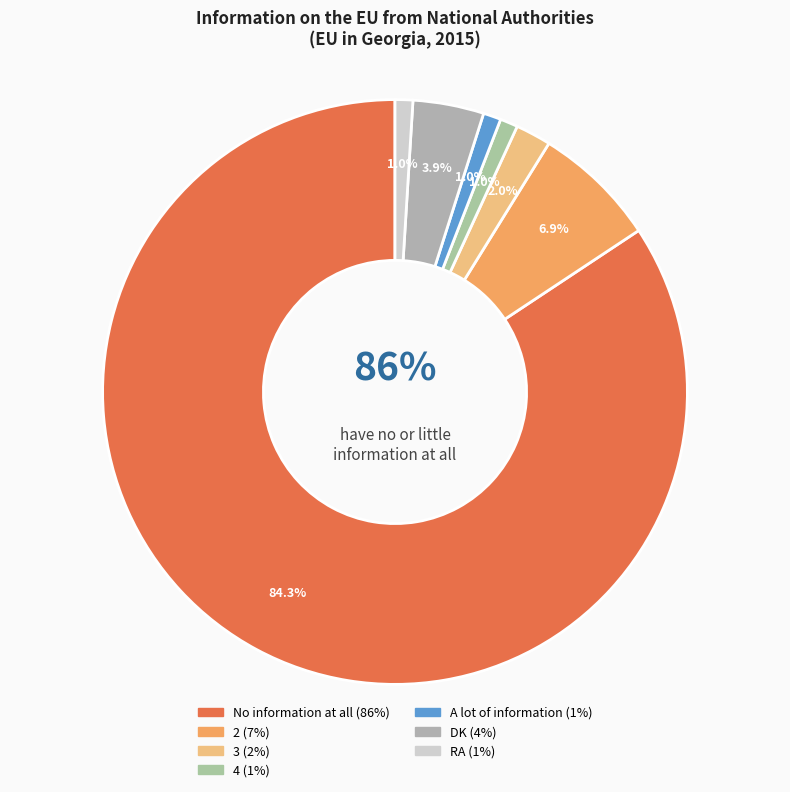

What is the ratio of the value at No information at all to the value at 4?

86.0